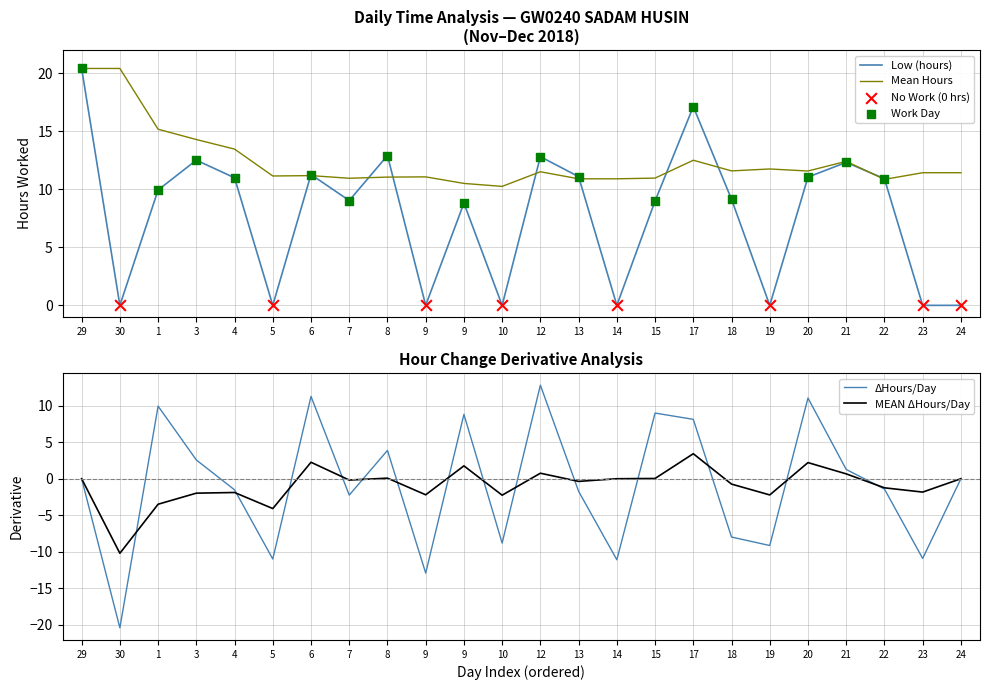

What is the ratio of the value at 15 to the value at 1?

0.9